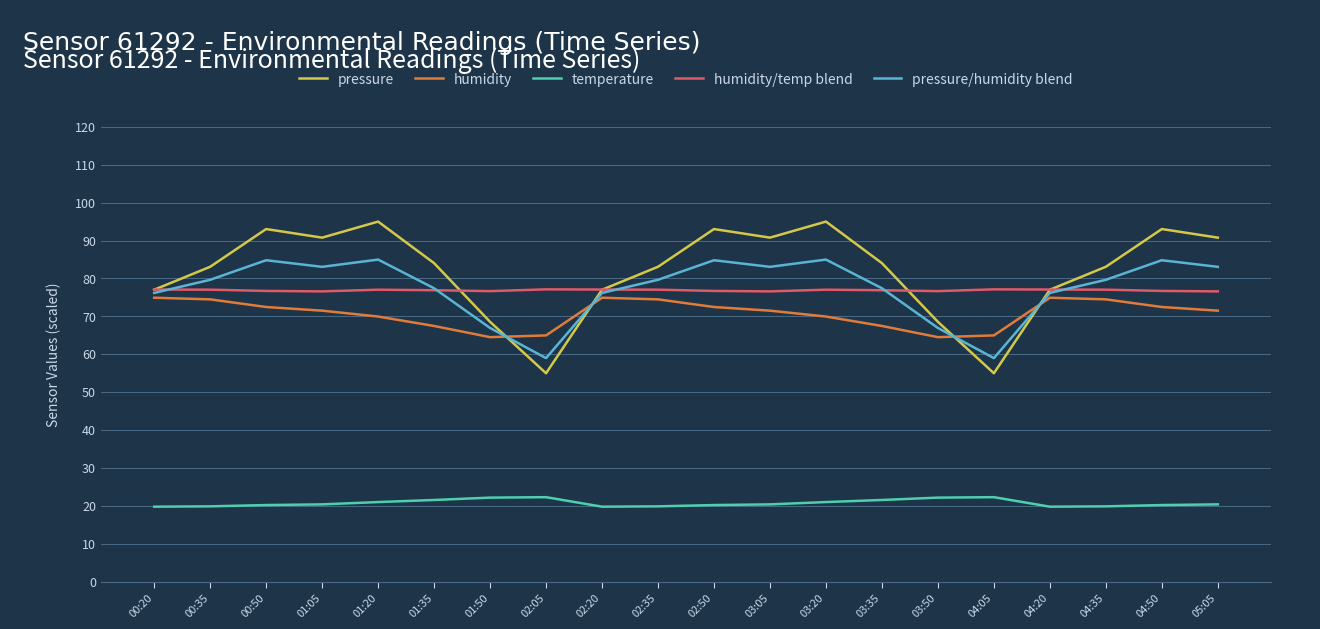

What position from the right is 02:35?

11